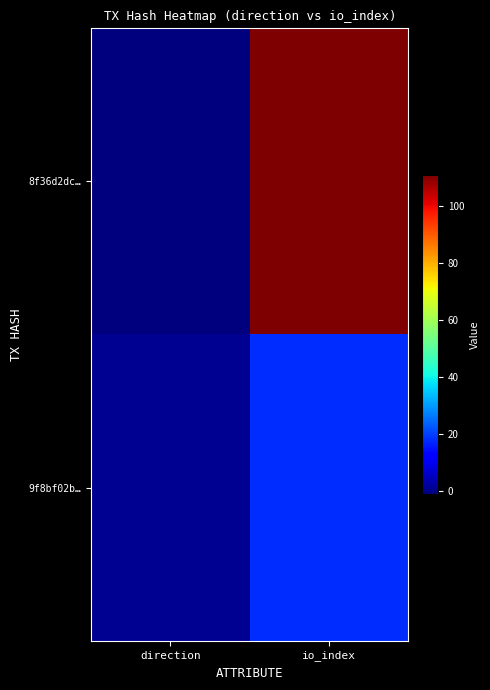

Which series changed the most between direction and io_index?

8f36d2dc…